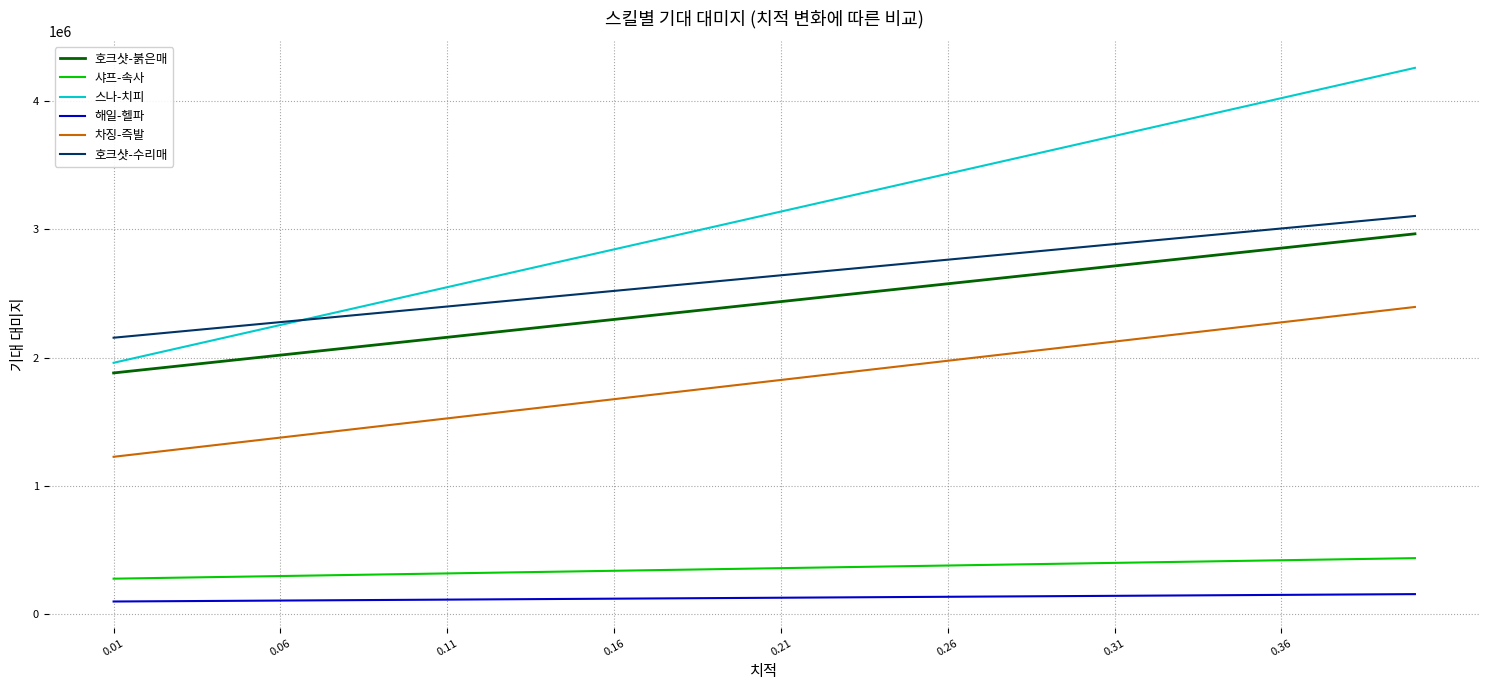

What is the lowest value of the 샤프-속사 series?

277791.7